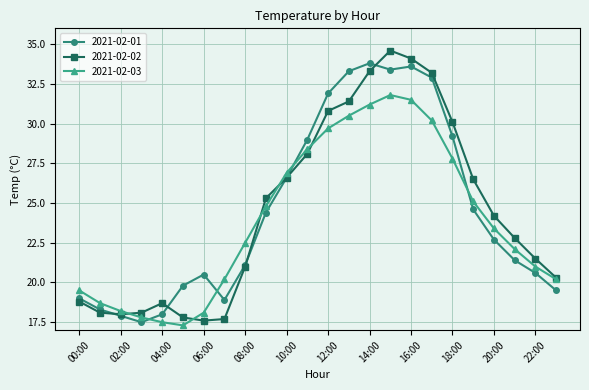

How many distinct data groups are displayed?

3